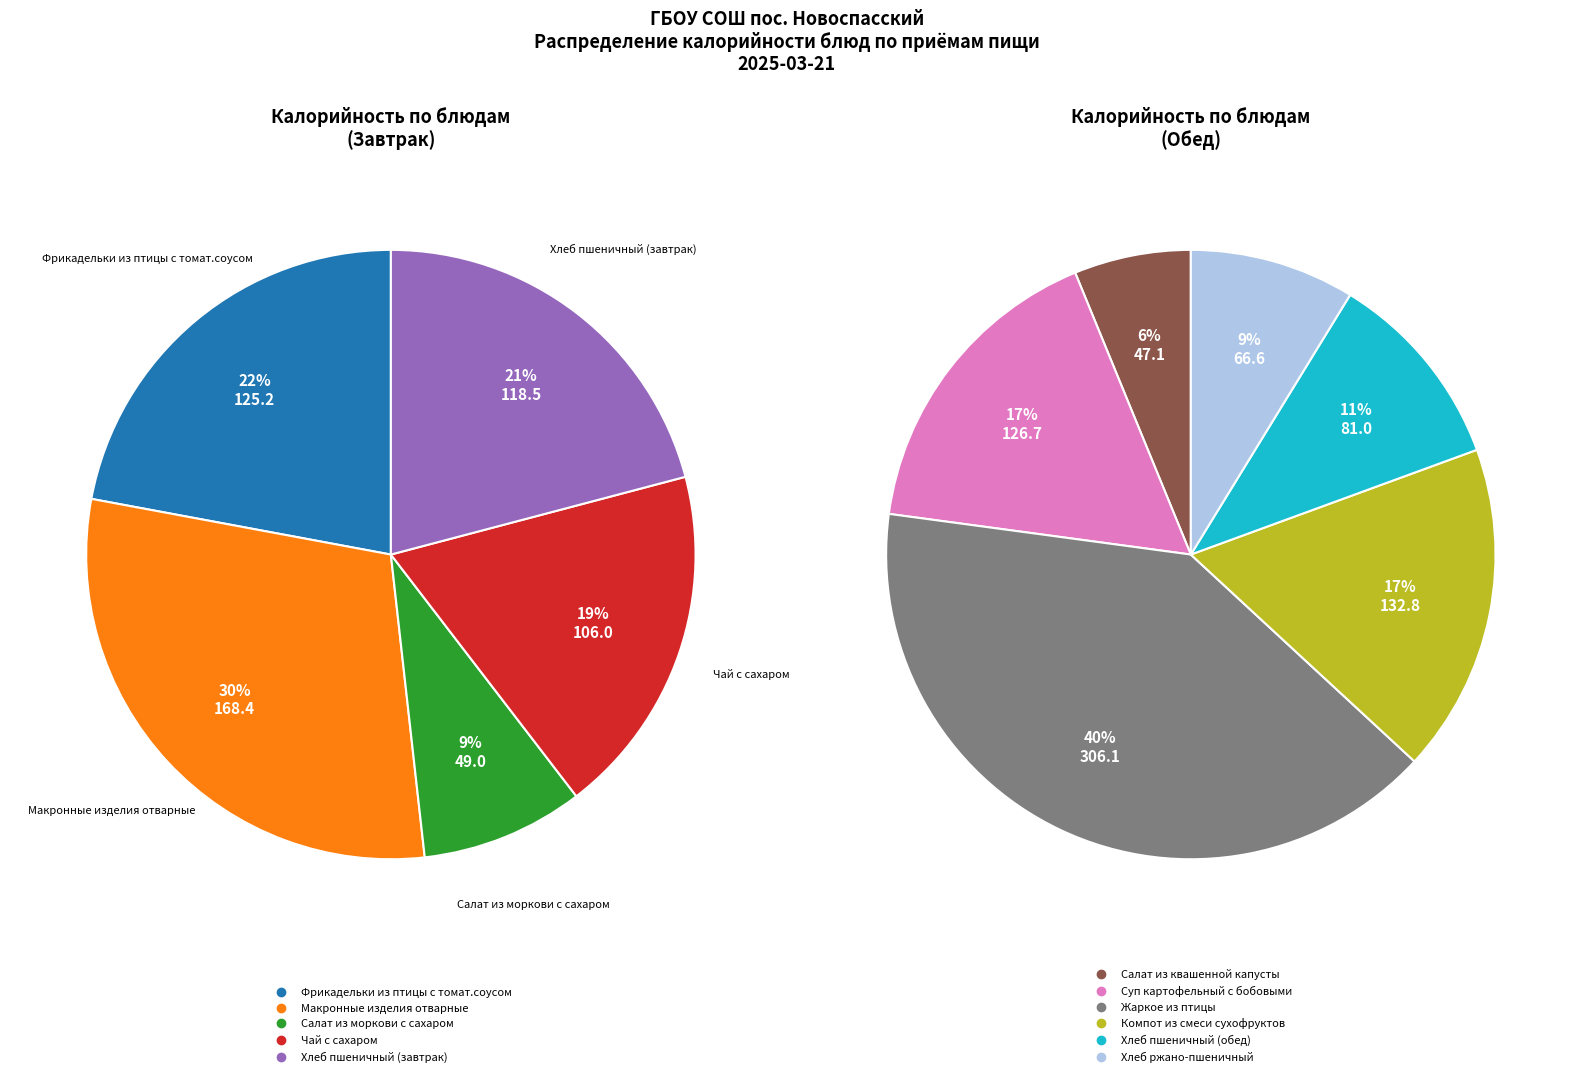

Which category has the biggest portion of the pie?

Жаркое из птицы